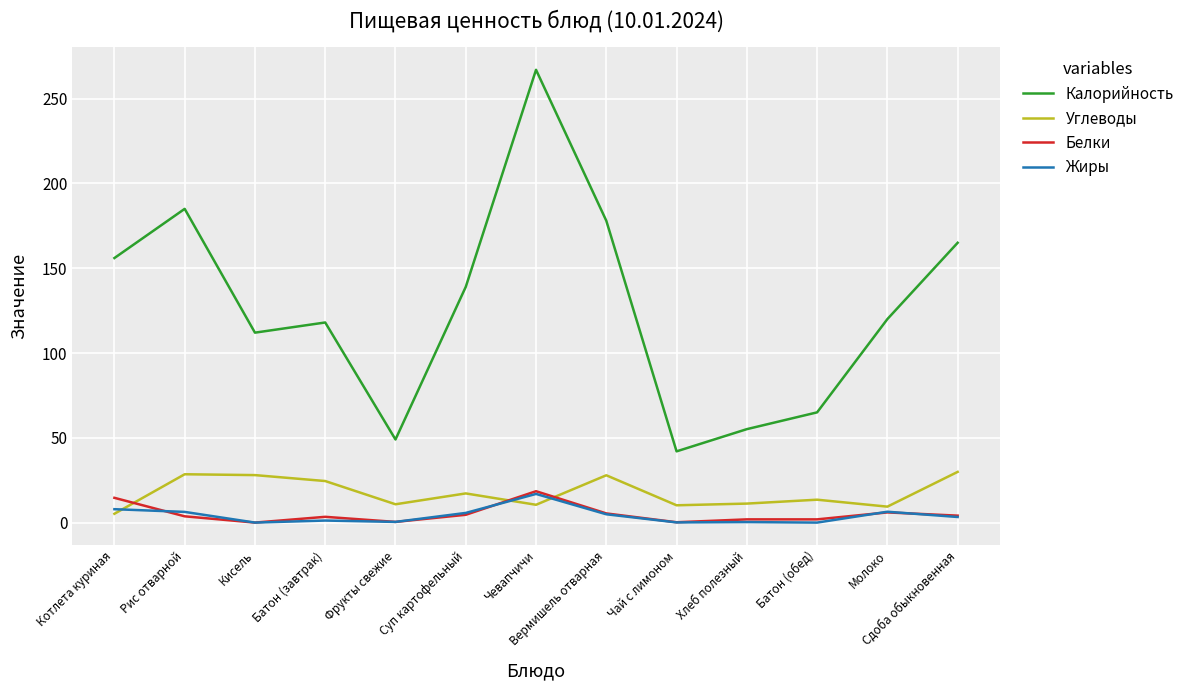

Is it true that Углеводы equals 29.9 at Сдоба обыкновенная?

True